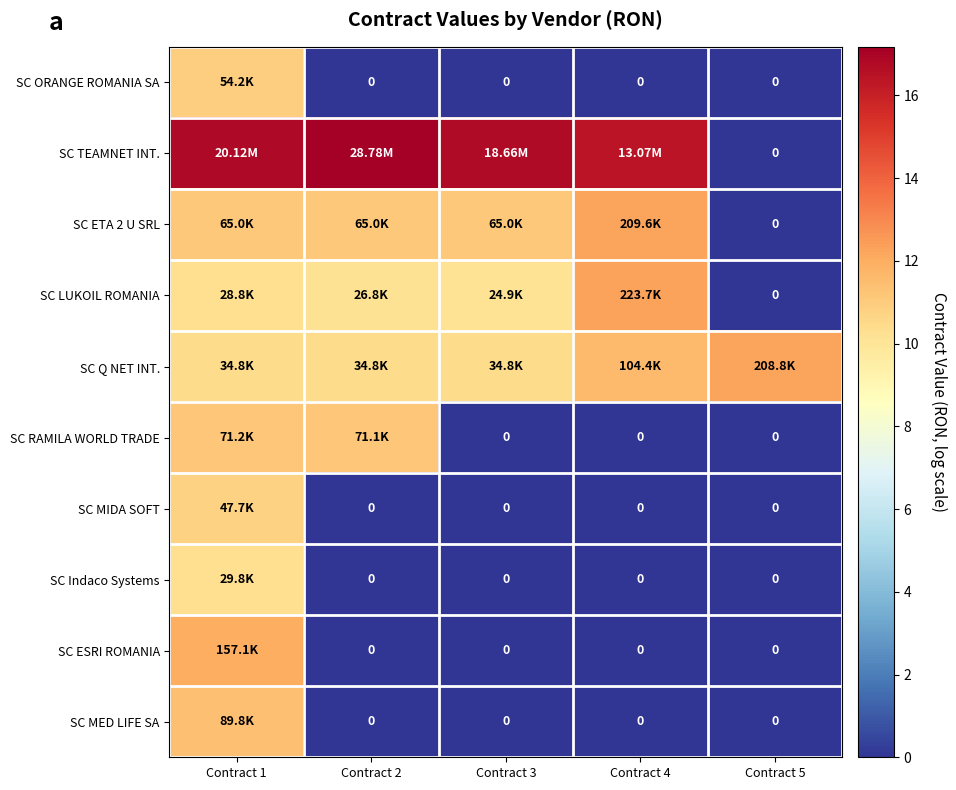

The value of SC MIDA SOFT at Contract 4 is 0.0. True or false?

True